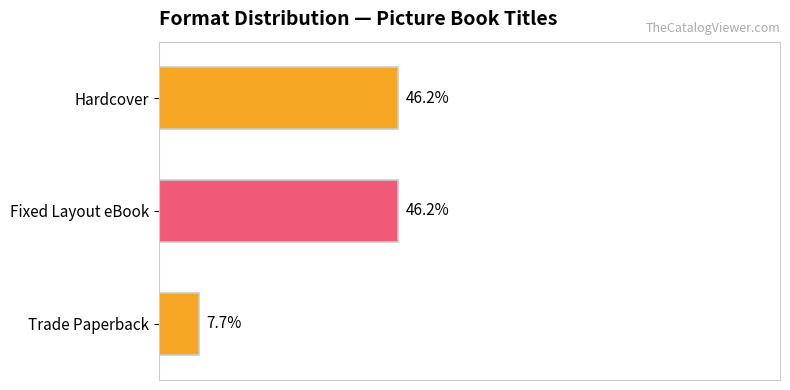

Which label corresponds to the smallest value in the chart?

Trade Paperback